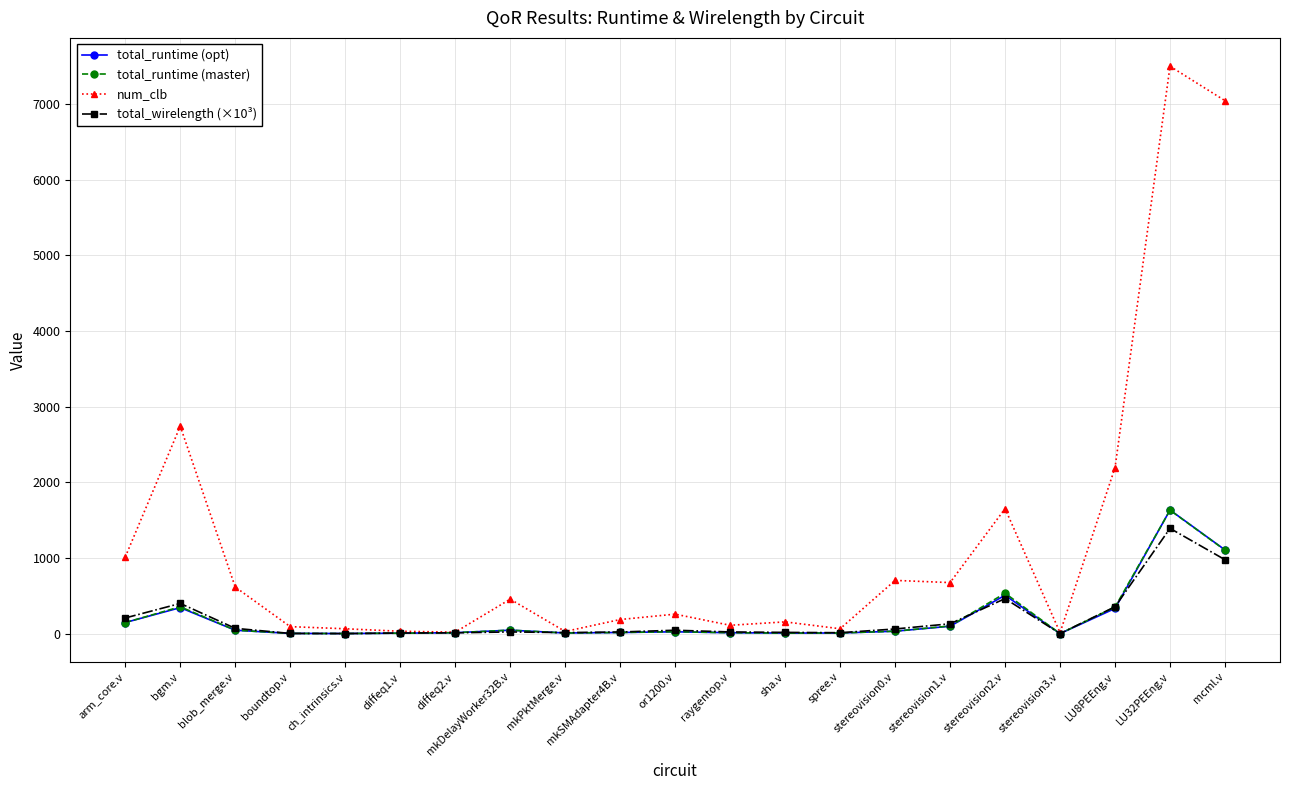

What is the difference between the maximum and minimum values in the total_runtime (master) series?

1630.7